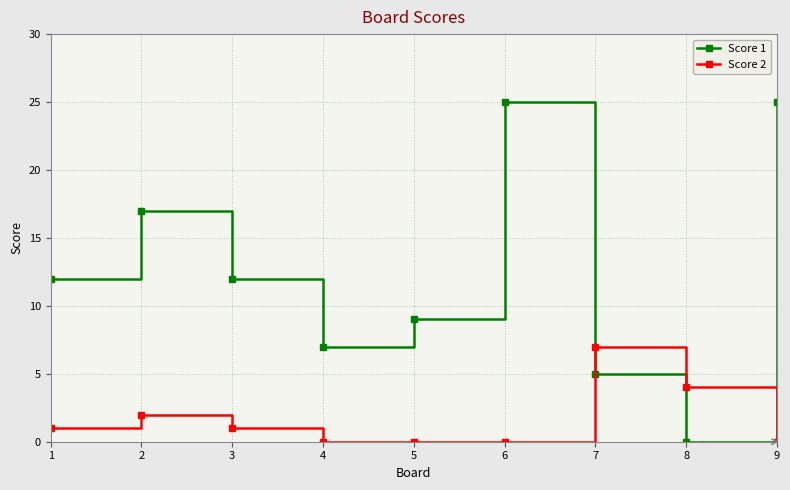

Where do Score 1 and Score 2 first cross each other?

6 and 7